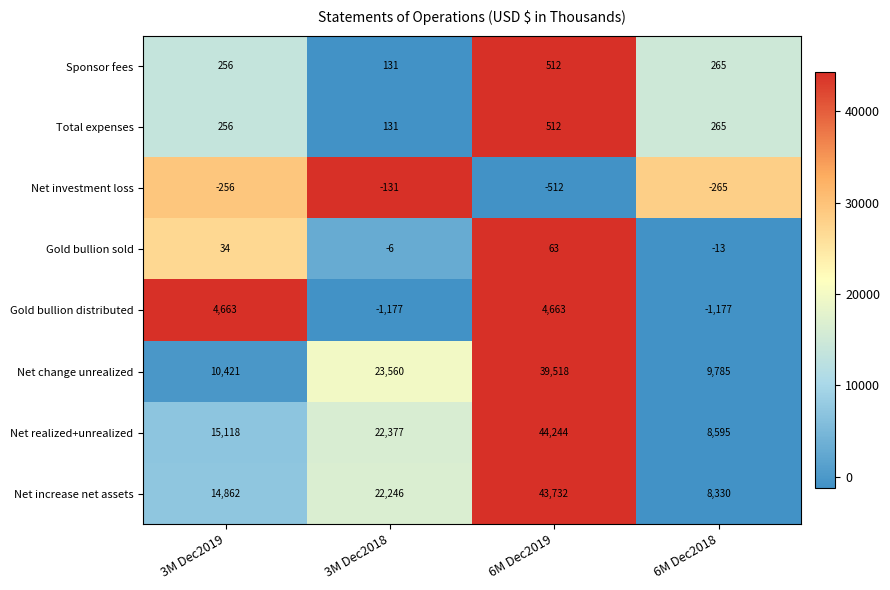

The value of Net realized+unrealized at 6M Dec2018 is 8595. True or false?

True